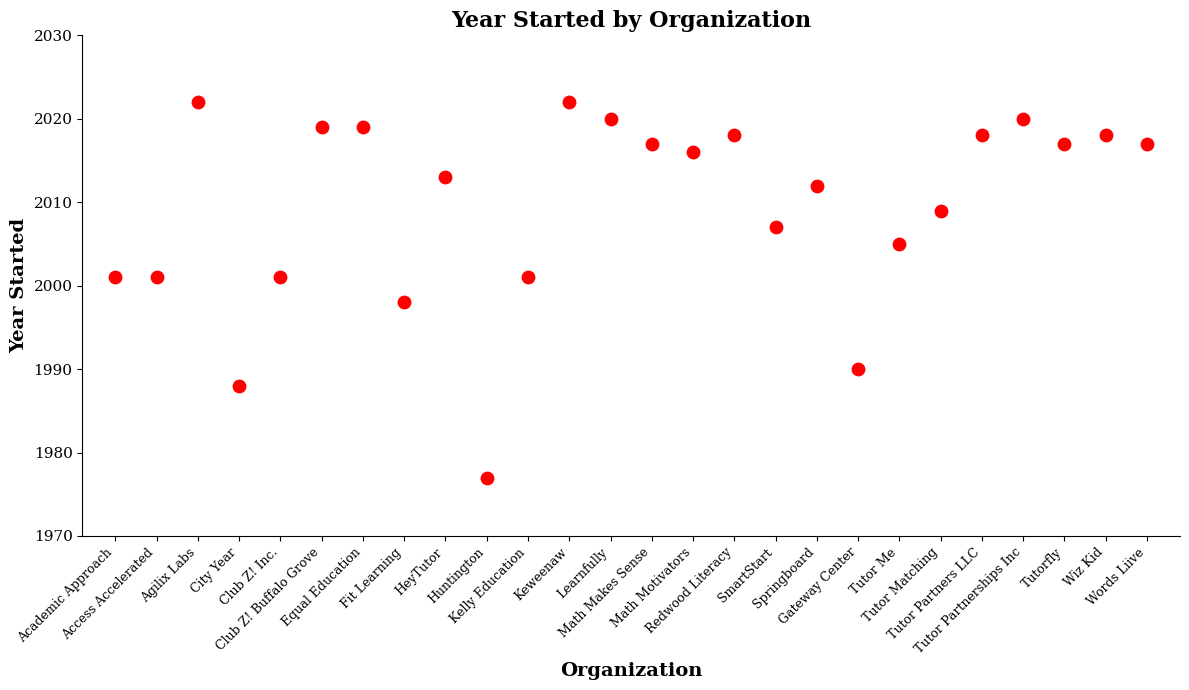

What Y value in the scatter plot is closest to 1999?

1998